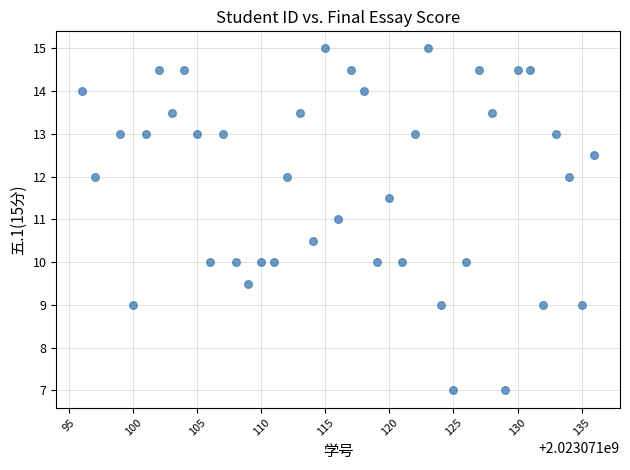

What is the range of Y values (max minus min)?

8.0